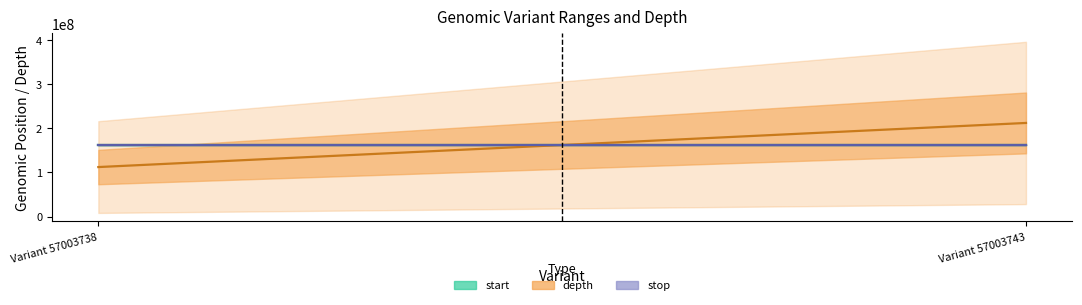

What is the value of the stop point at the 2nd from the left?

162322341